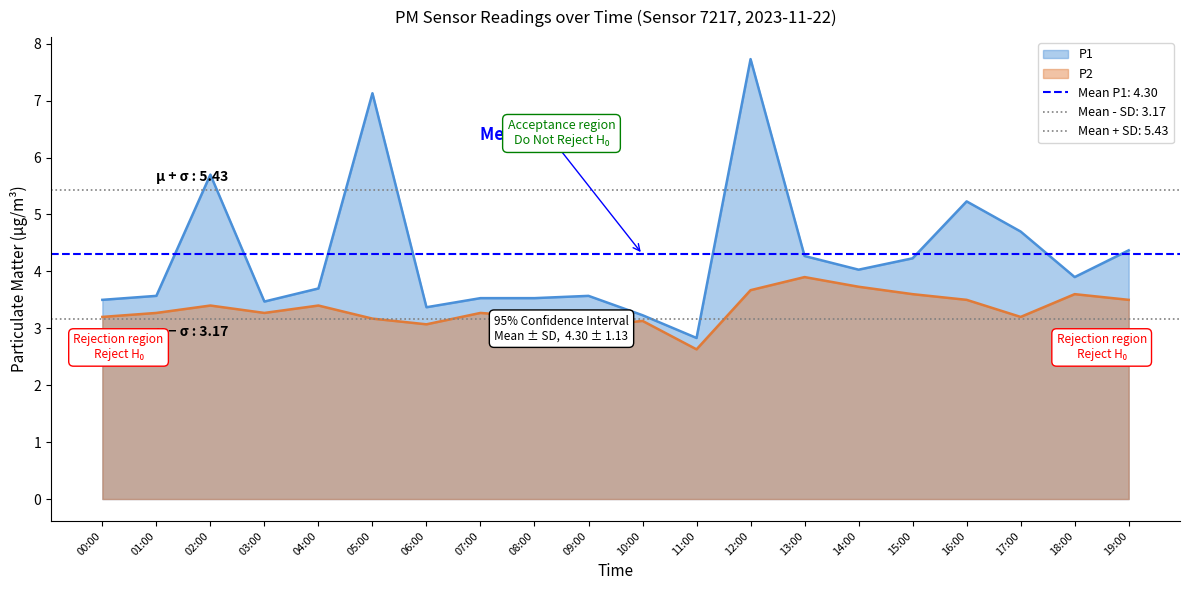

What is the label of the 5th point from the right?

15:00